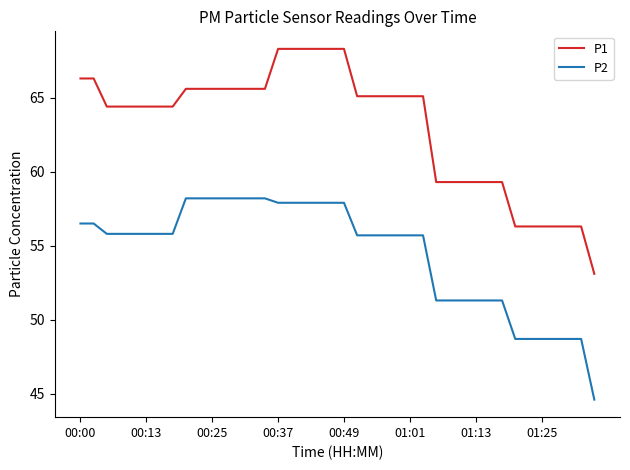

Which series has the largest range (max minus min)?

P1